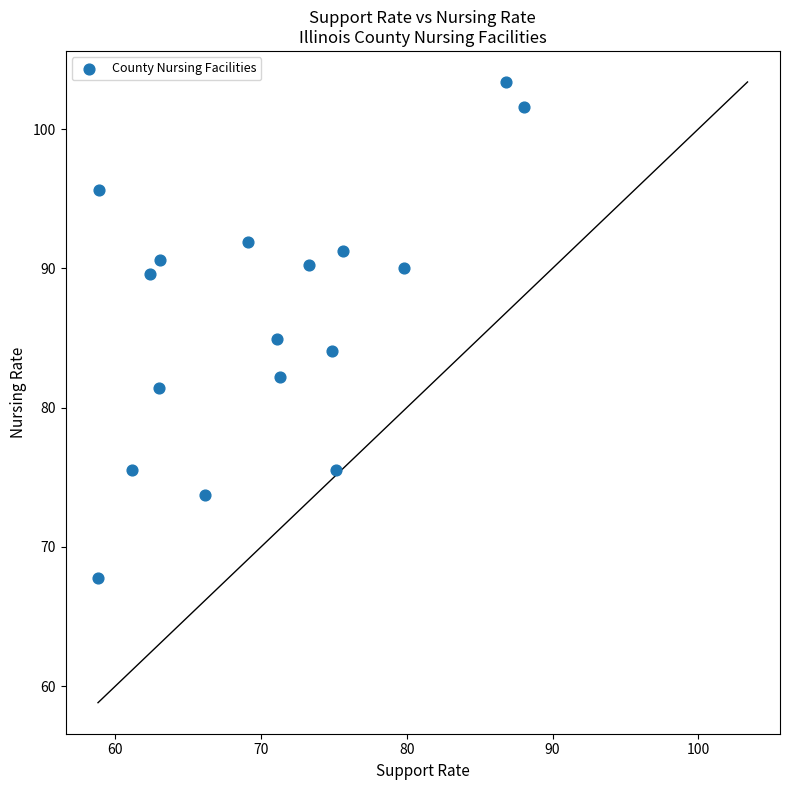

What is the range of Y values (max minus min)?

35.6